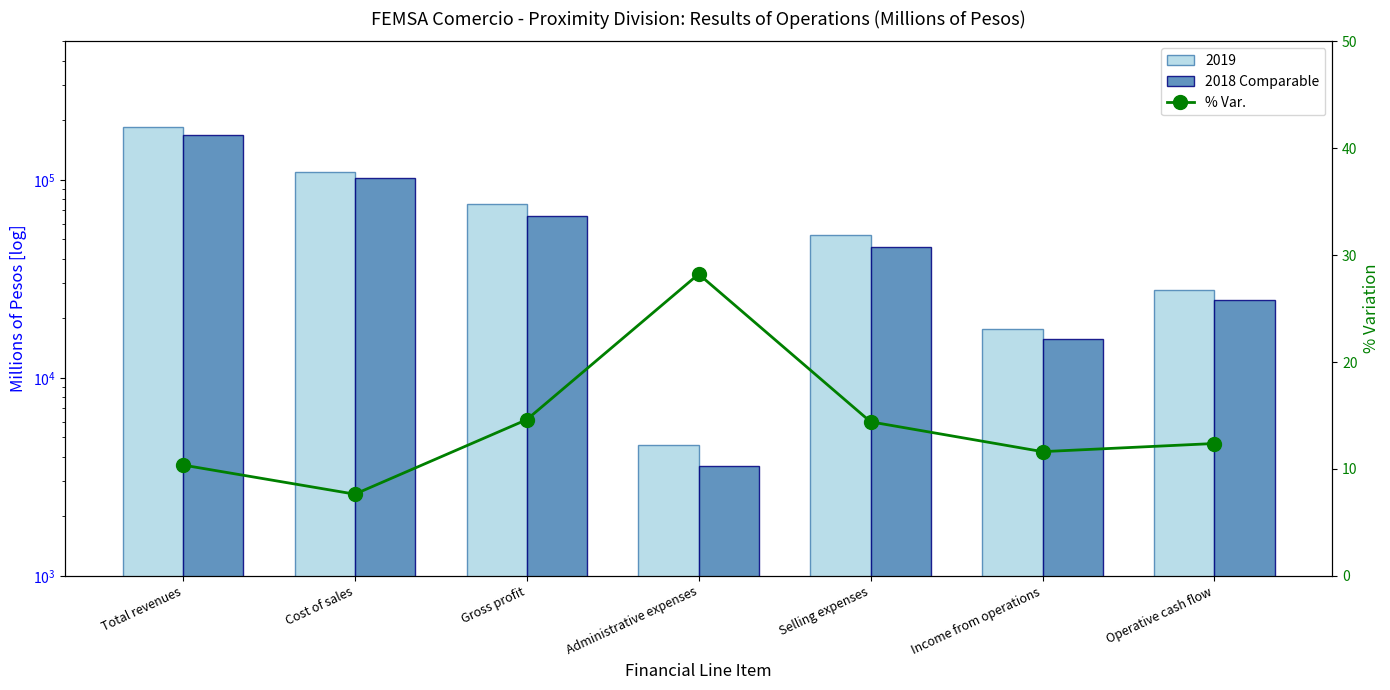

What is the value of the % Var. bar at the 4th from the left?

28.2